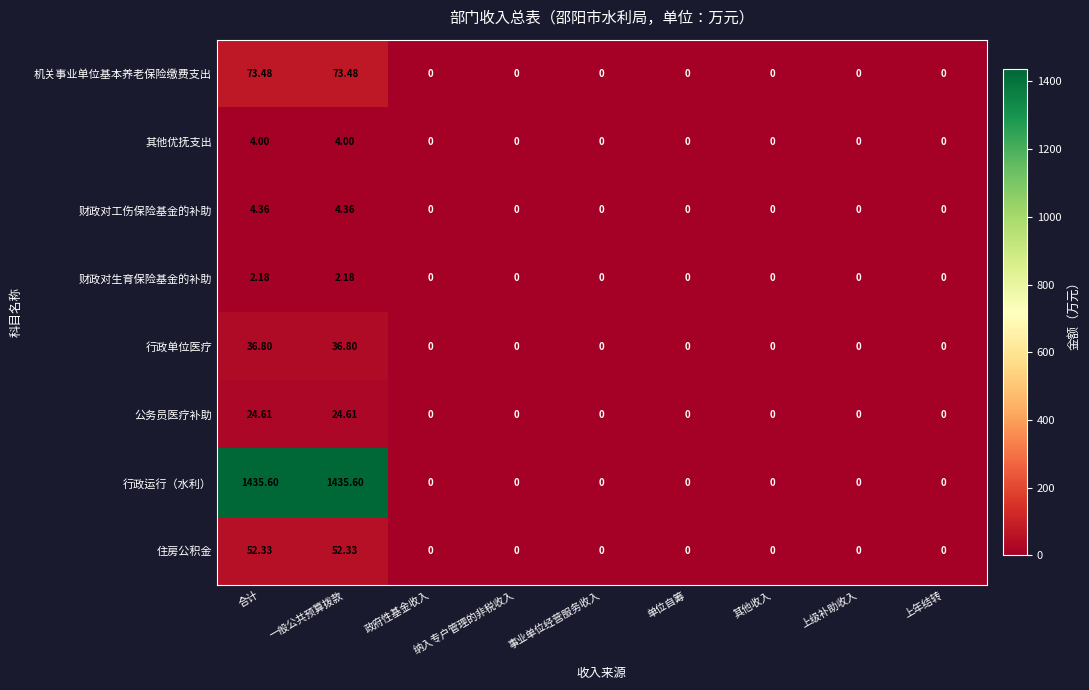

Which series has the largest total across all categories?

行政运行（水利）